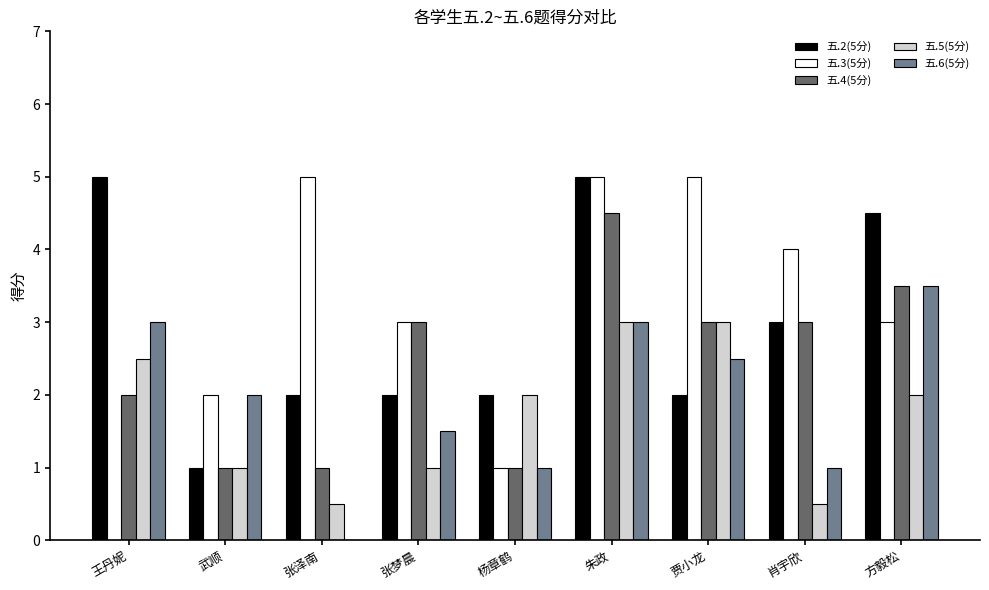

Which series changed the most between 张泽南 and 朱政?

五.4(5分)